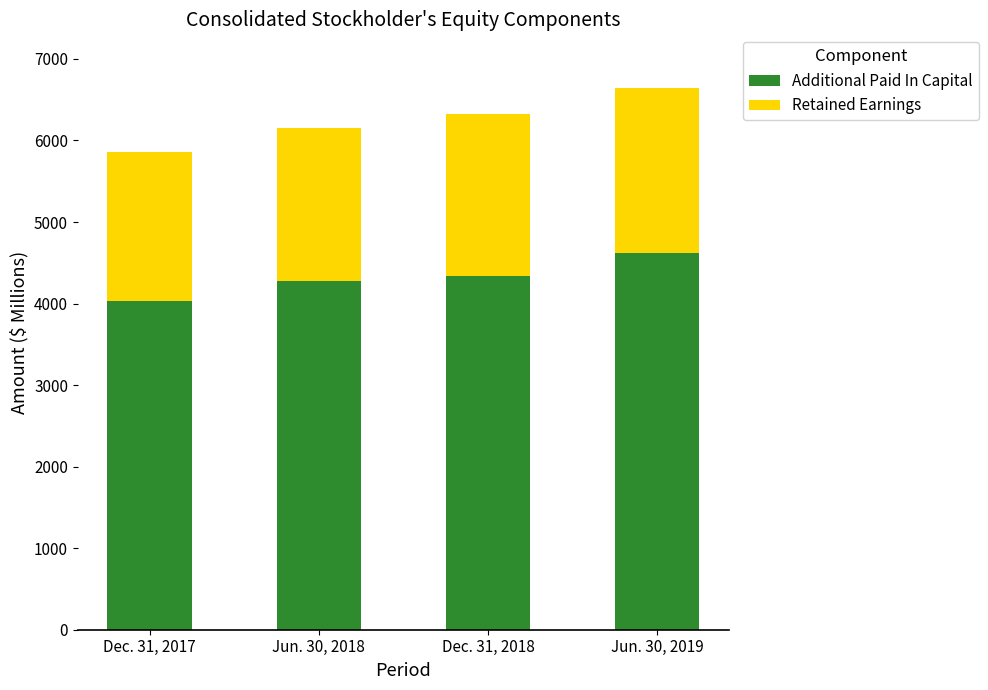

What is the total value across all series at Dec. 31, 2018?

6323.7